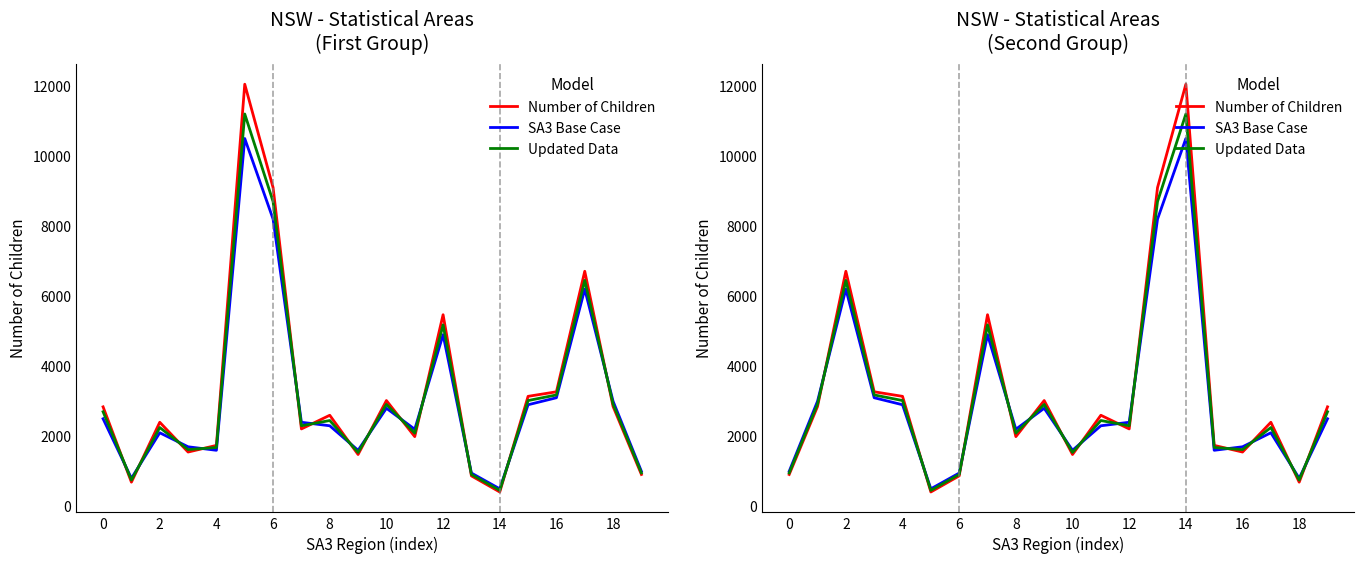

Between 10 and 17, which series saw the biggest shift?

Number of Children